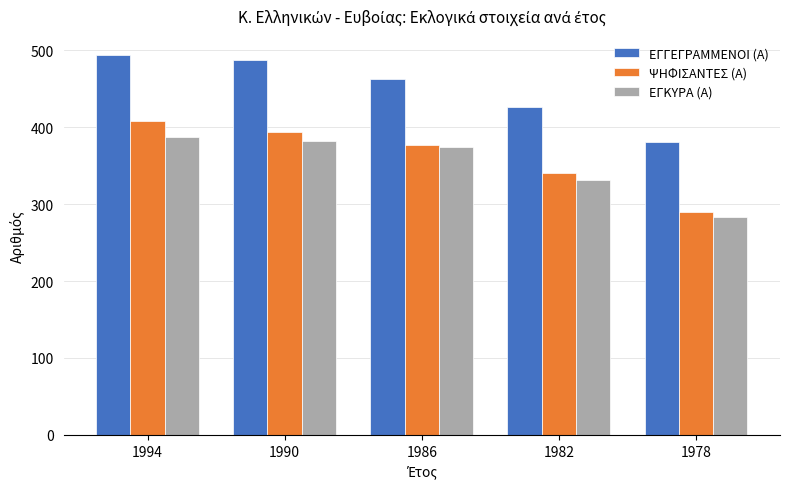

Rank the series at 1978 from highest to lowest value.

ΕΓΓΕΓΡΑΜΜΕΝΟΙ (Α), ΨΗΦΙΣΑΝΤΕΣ (Α), ΕΓΚΥΡΑ (Α)